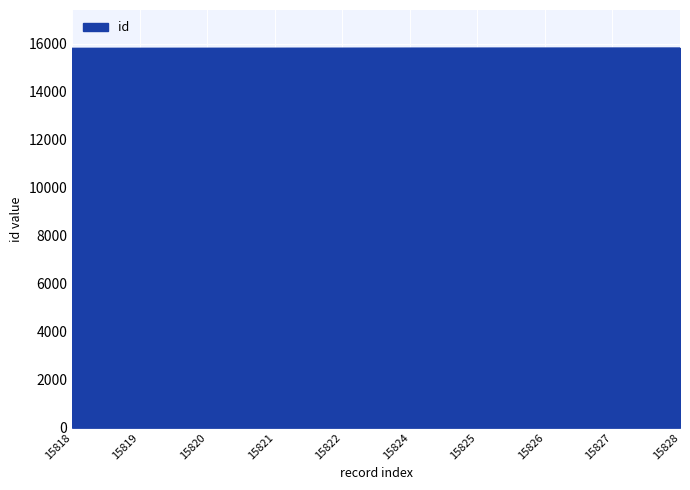

The chart shows a value of 15826 at 15826. True or false?

True